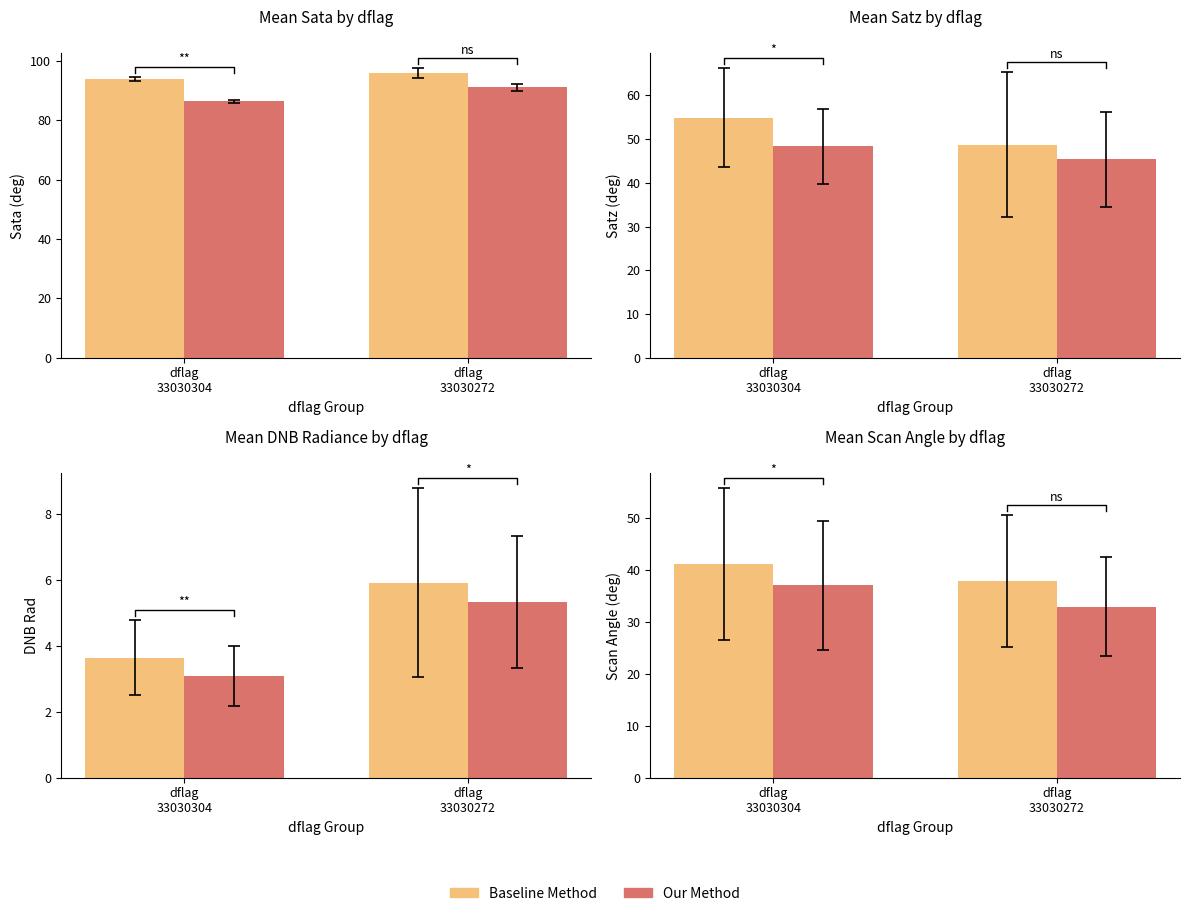

Rank the series by their maximum value, from lowest to highest.

Our Method, Baseline Method